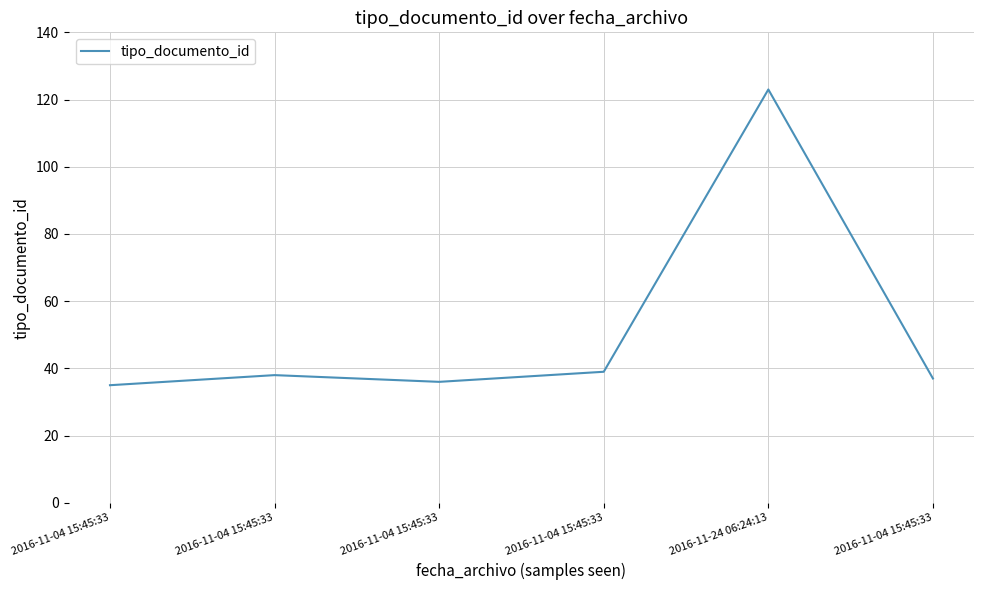

Reading left to right, what are all the values shown in this chart?

2016-11-04 15:45:33=35	2016-11-04 15:45:33=38	2016-11-04 15:45:33=36	2016-11-04 15:45:33=39	2016-11-24 06:24:13=123	2016-11-04 15:45:33=37